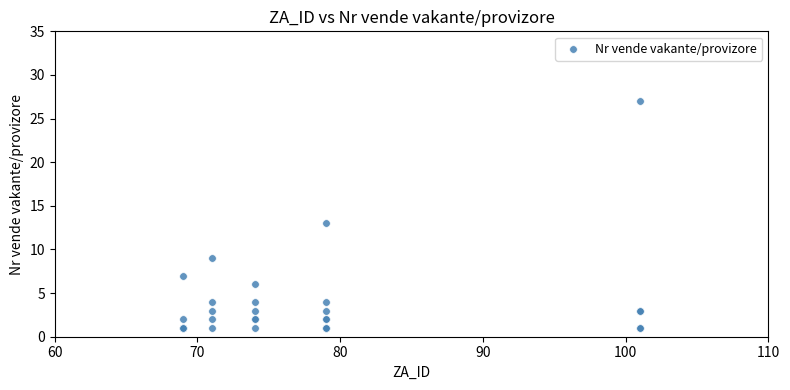

What Y value in the scatter plot is closest to 14?

13